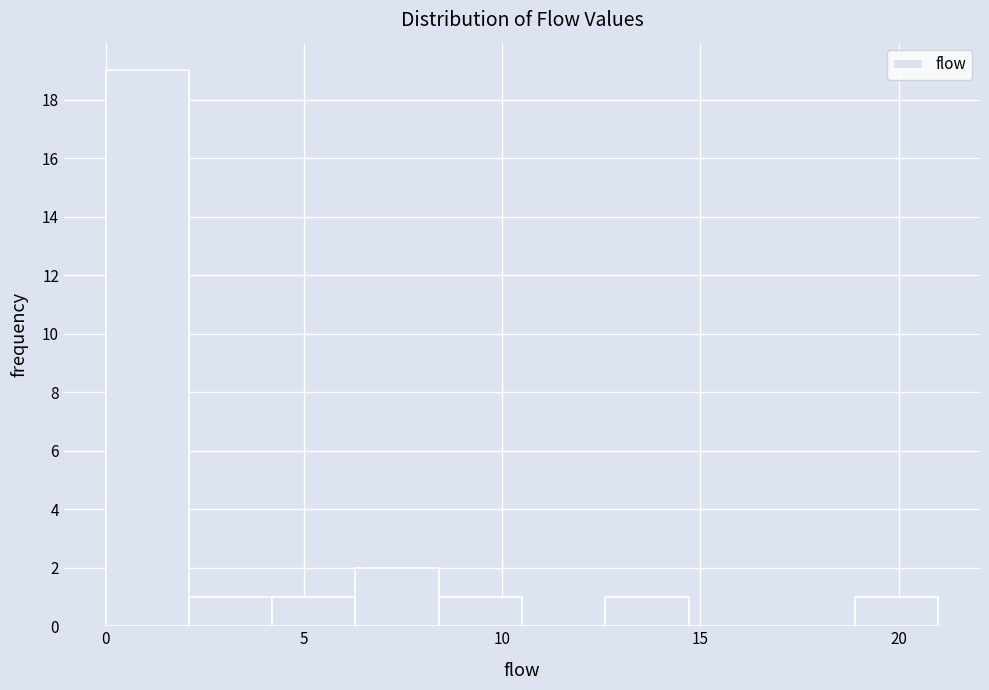

How tall is the bar that spans 8.4 to 10.5 on the x-axis? Neither the bar edges nor the heights are printed on the chart, so give them approximately, as read against the axes.

1